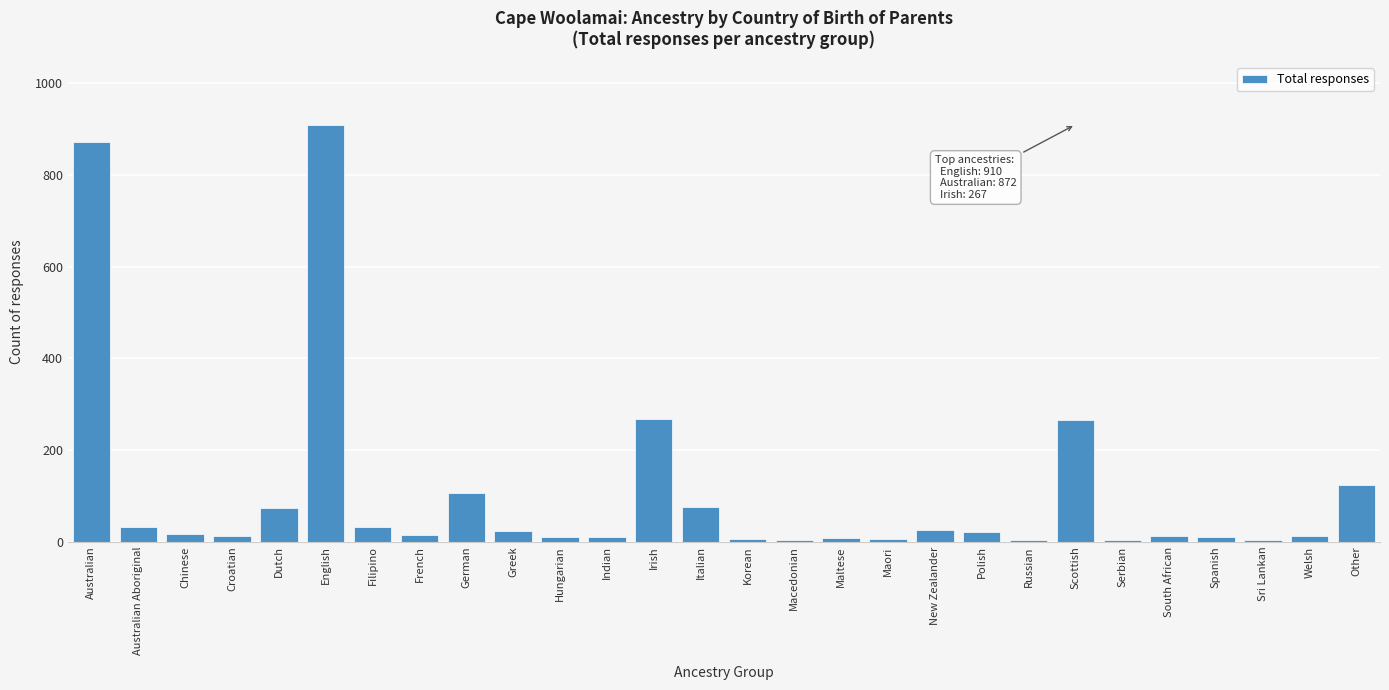

What is the label of the 8th bar from the left?

French